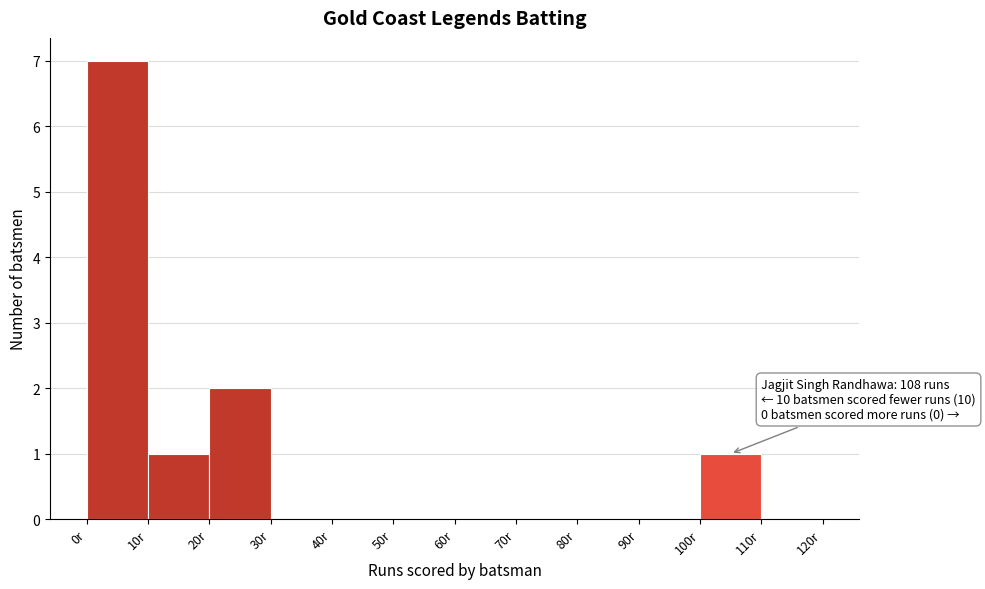

Over which range of the x-axis is the bar tallest?

0 to 10